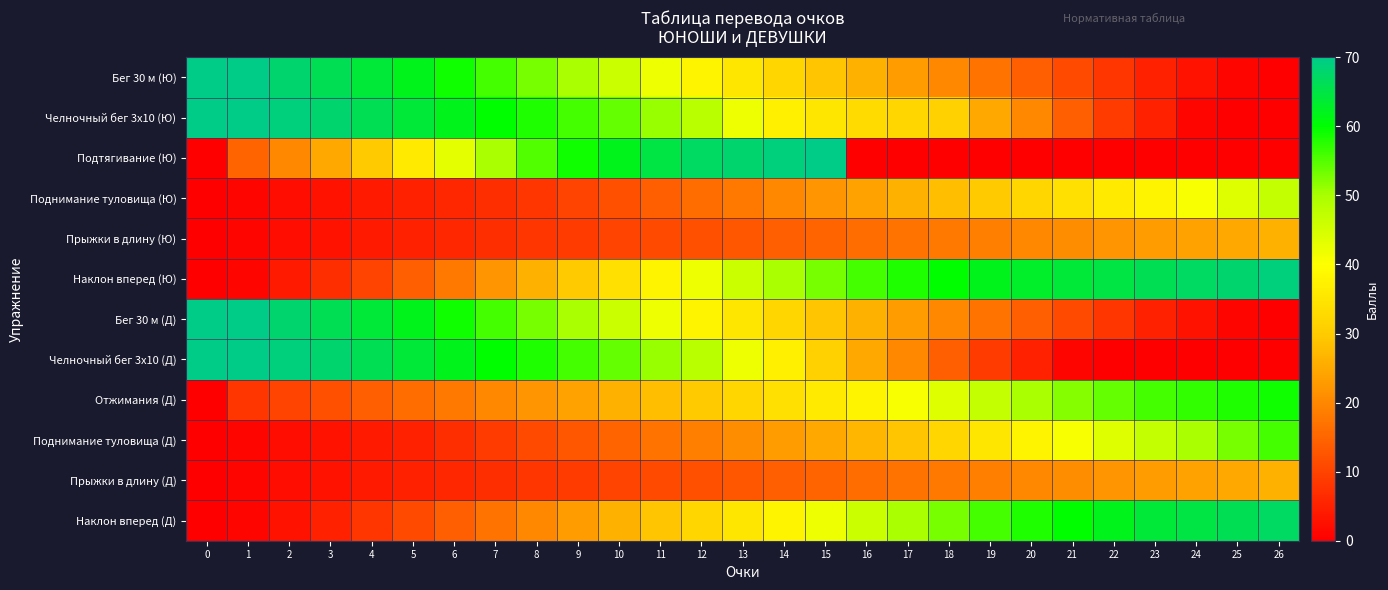

What is the total value across all series at 0?

280